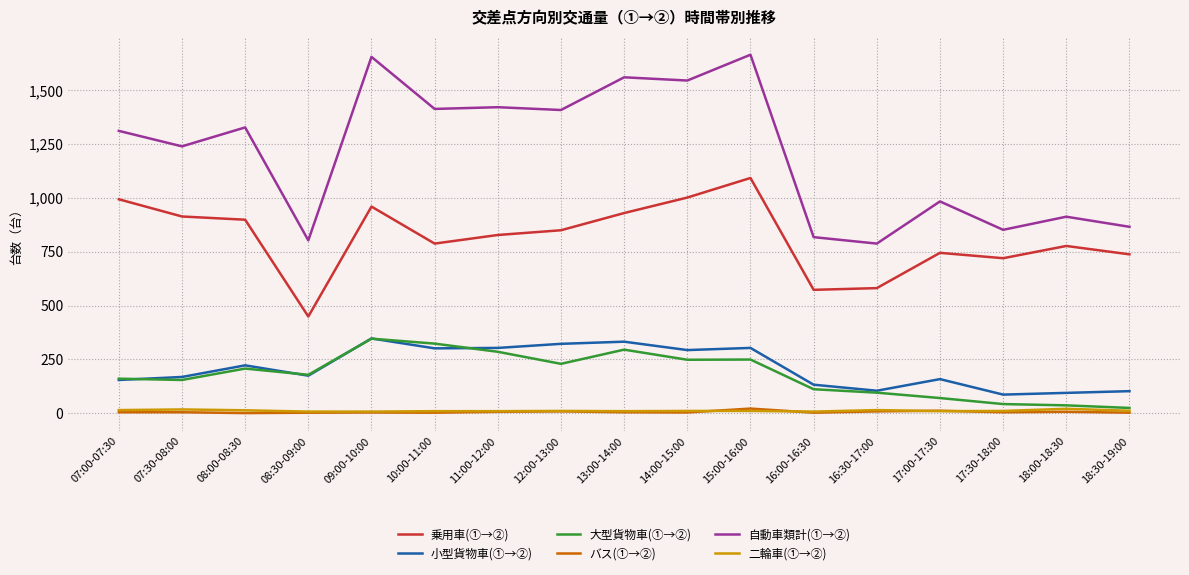

What are all the series names shown in the legend?

乗用車(①→②), 小型貨物車(①→②), 大型貨物車(①→②), バス(①→②), 自動車類計(①→②), 二輪車(①→②)